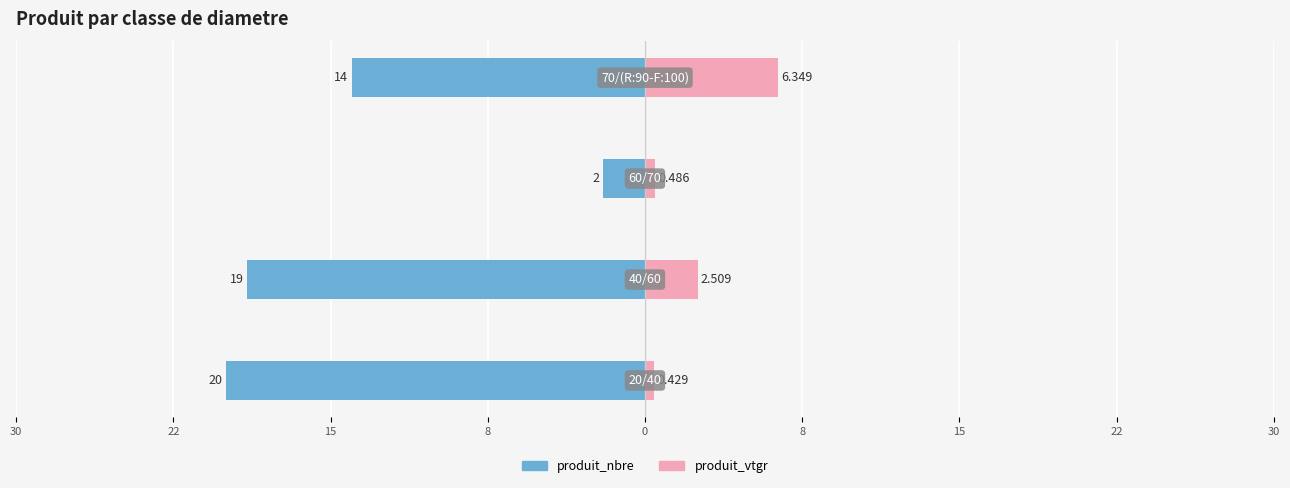

True or false: produit_vtgr has a value of 0.2 at 30.

False